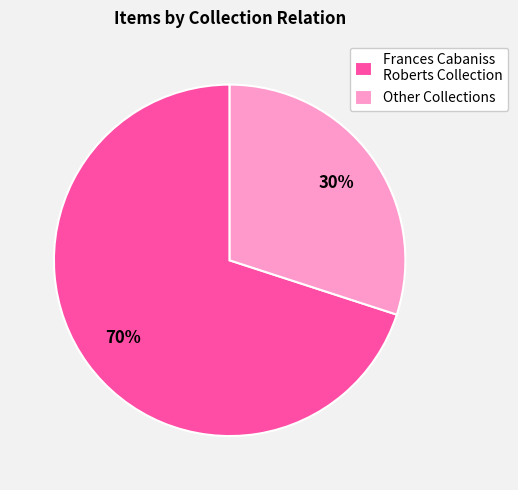

Rank the categories by value from highest to lowest.

Frances Cabaniss Roberts Collection, Other Collections